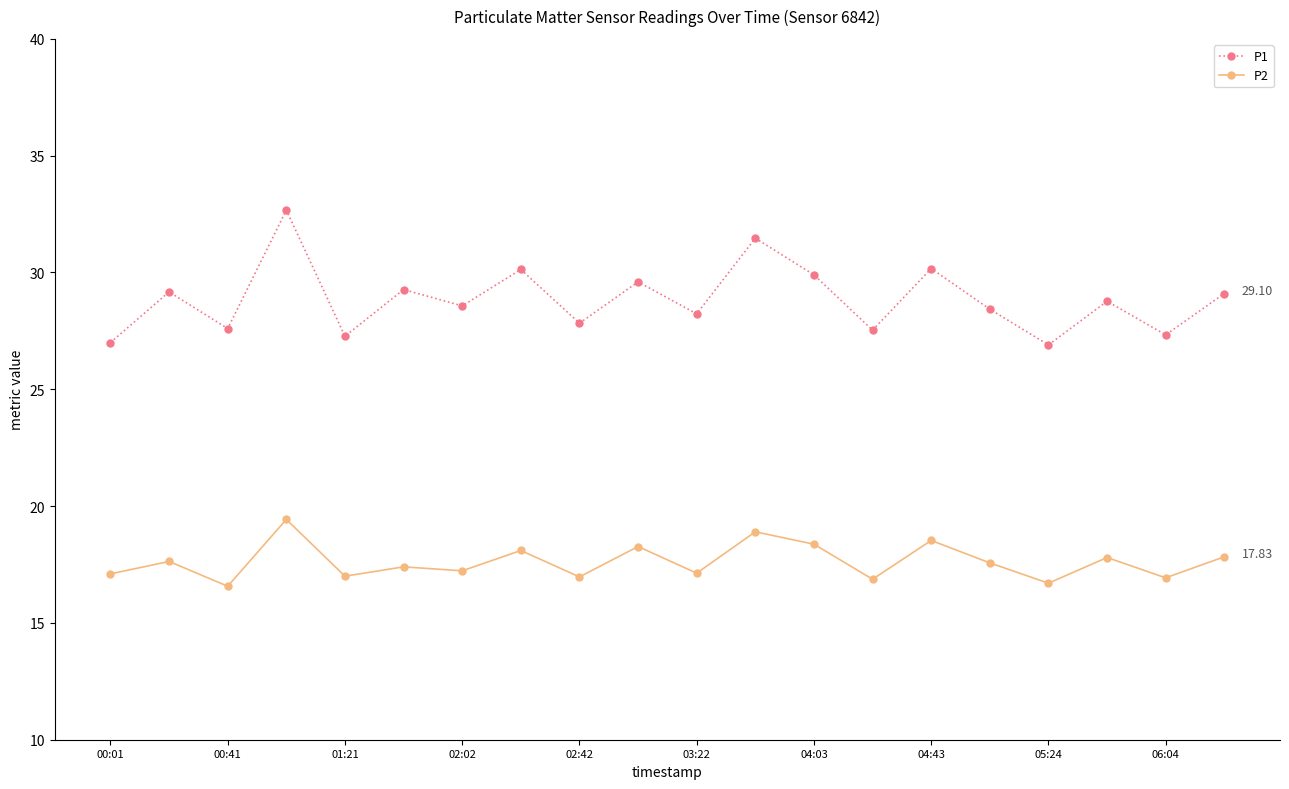

What is the sum of all P1 values?

576.9